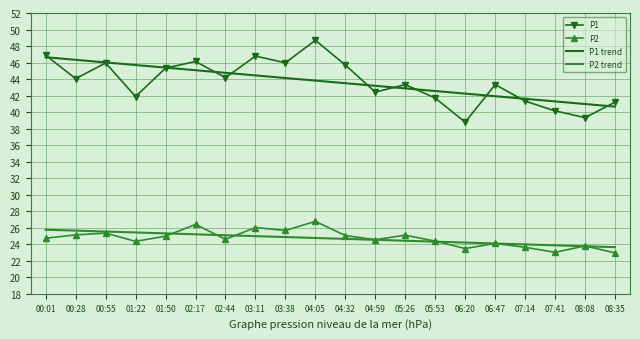

What position from the left is 05:53?

14